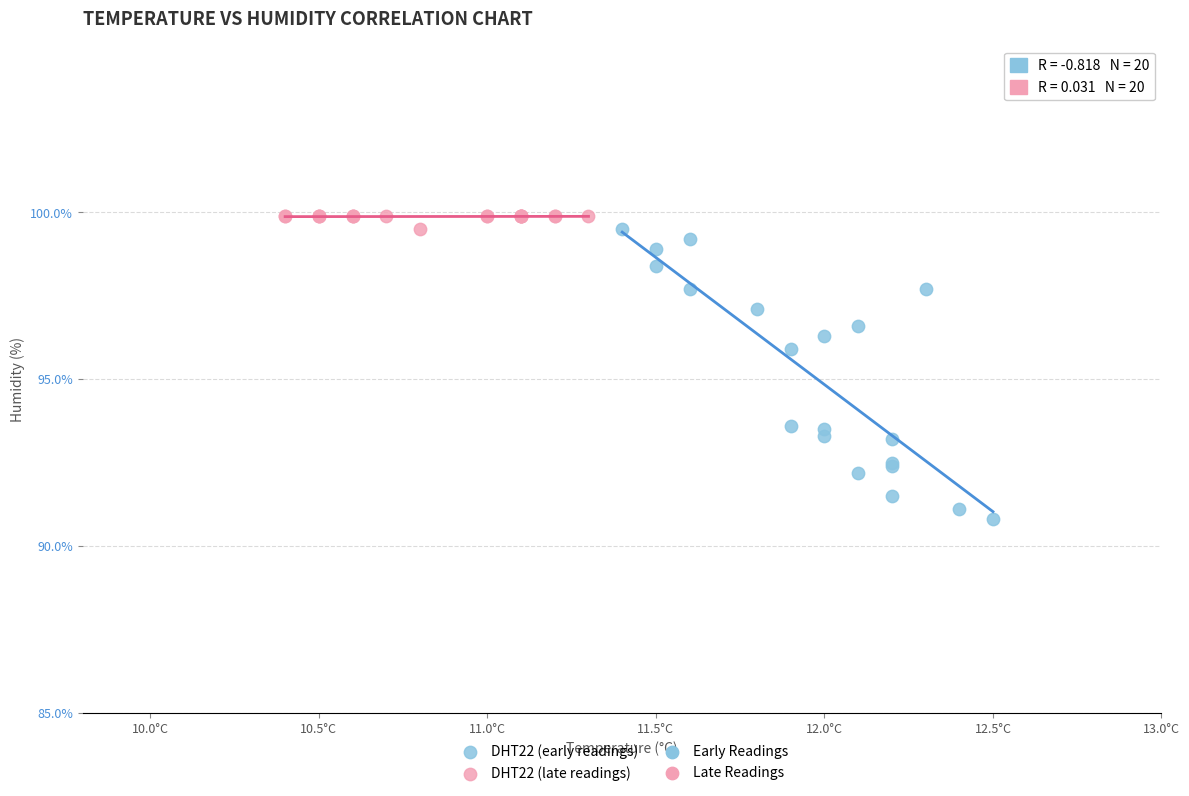

Which series contains the highest Y value?

DHT22 (late readings)